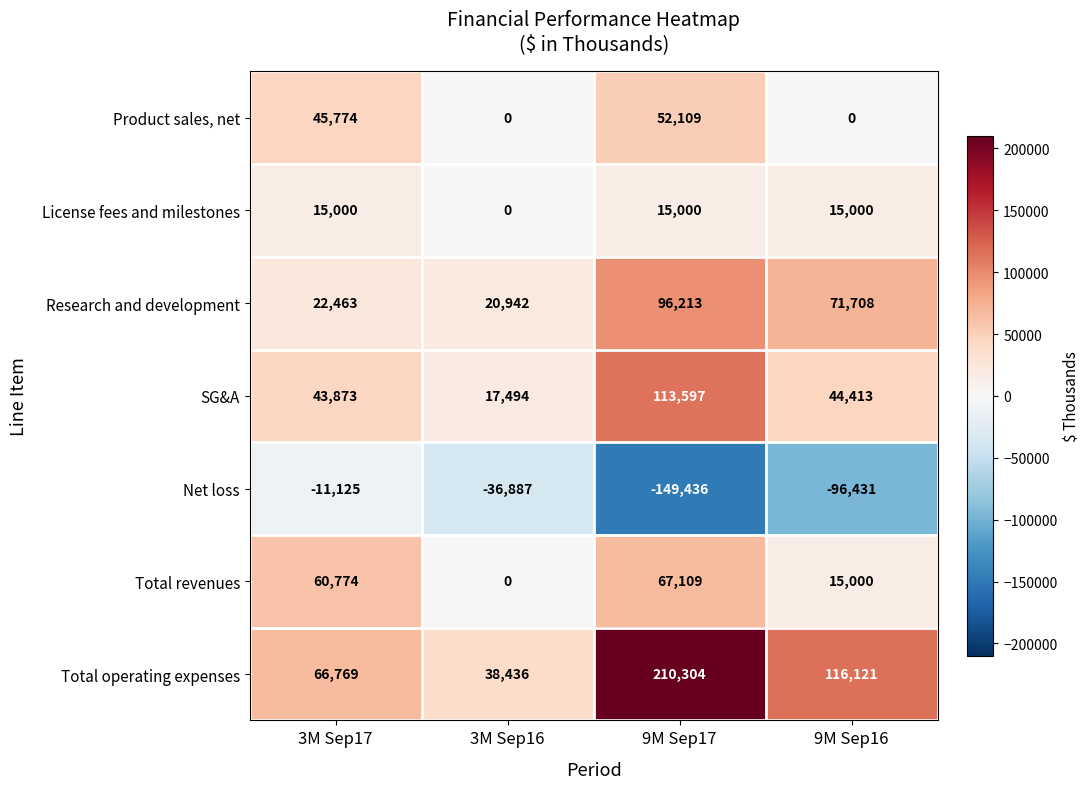

Which series has the widest spread of values?

Total operating expenses